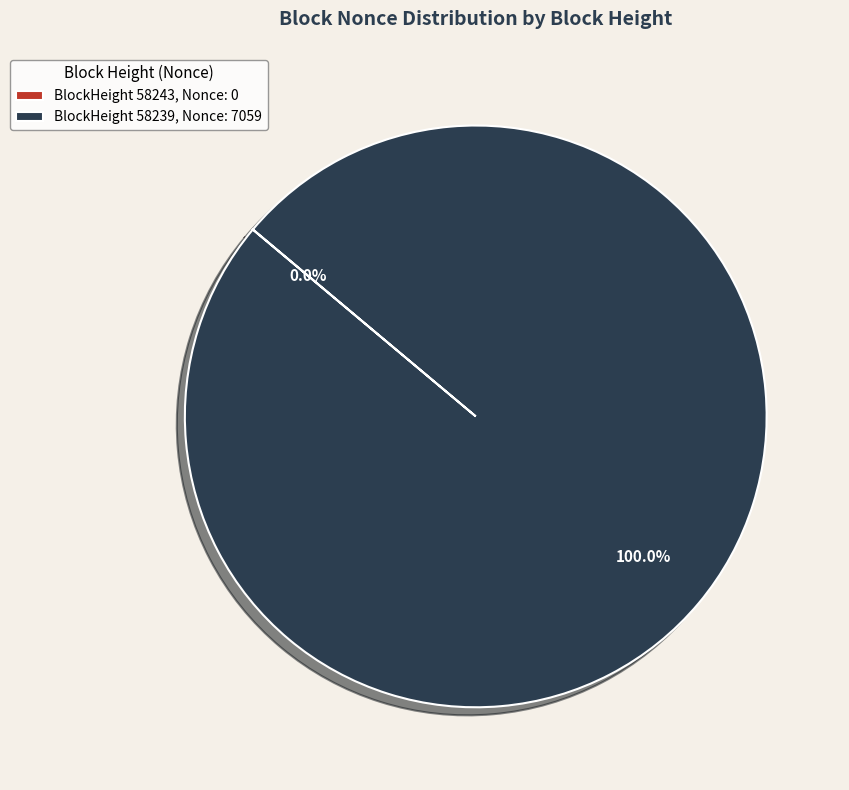

To the nearest percent, what is the average slice percentage?

50%